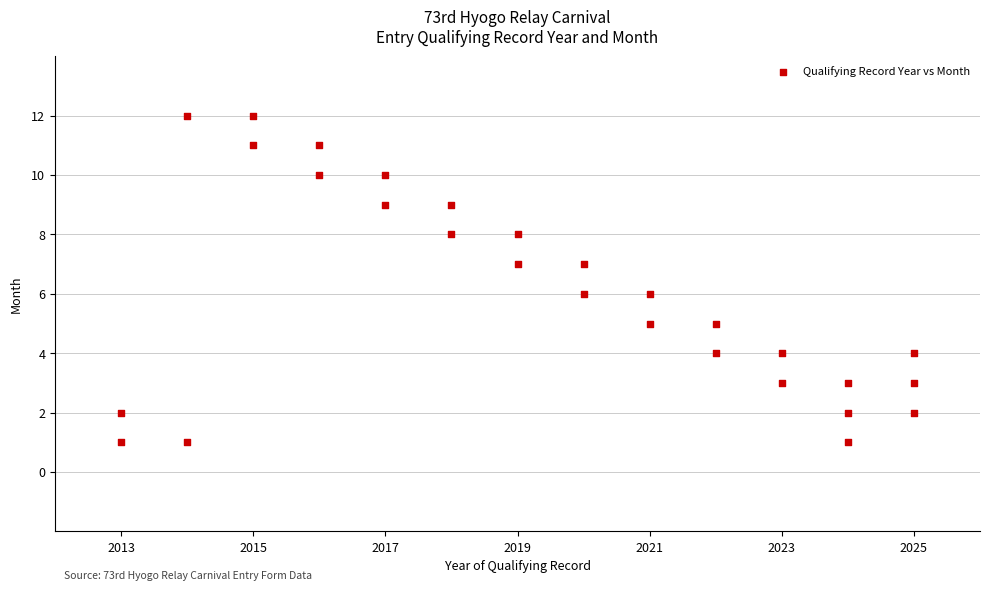

What is the range of X values (max minus min)?

12